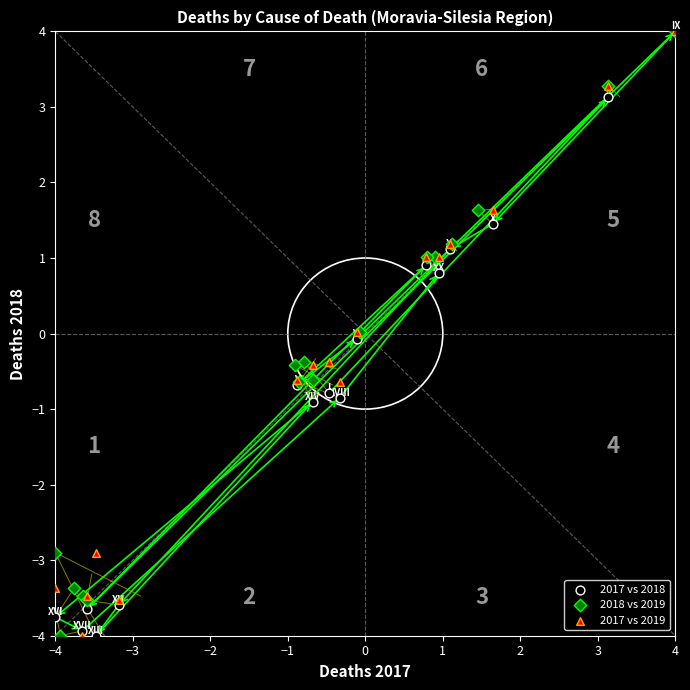

What are all the series names shown in the legend?

2017 vs 2018, 2018 vs 2019, 2017 vs 2019